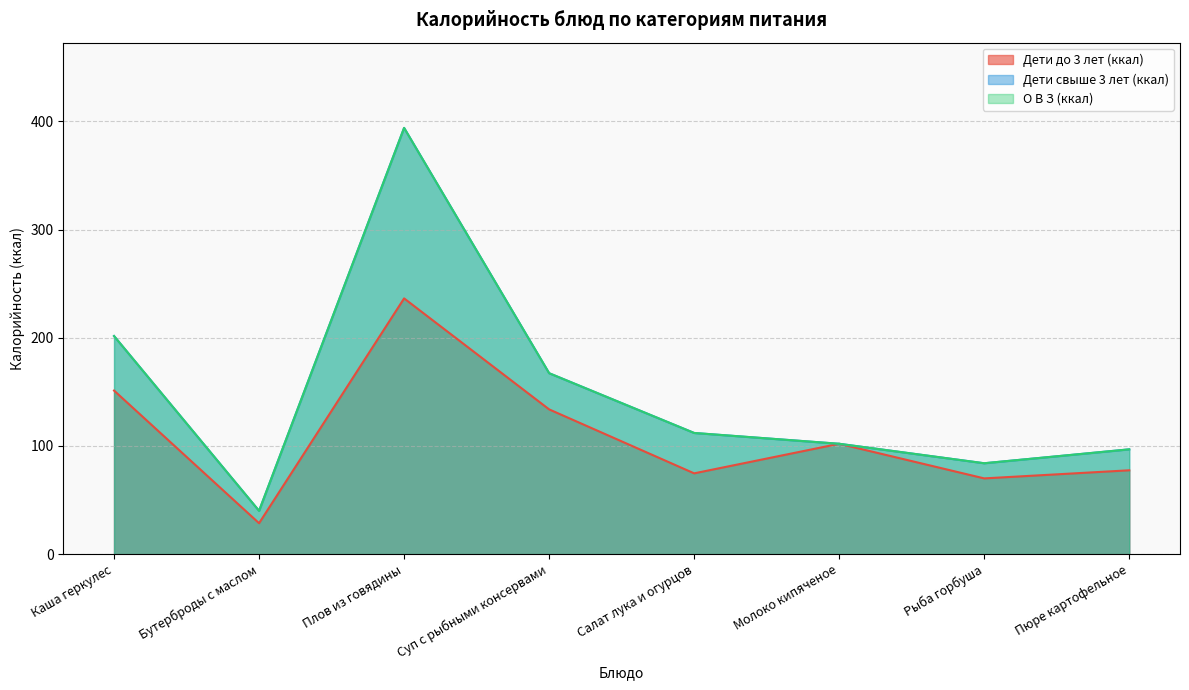

What value does the Дети свыше 3 лет (ккал) series have at Рыба горбуша?

84.0